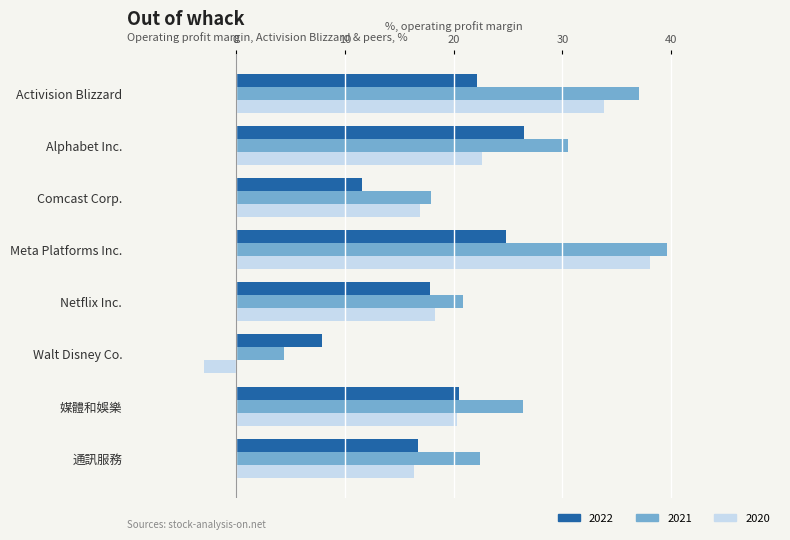

What is the spread (max minus min) of values at 媒體和娛樂?

6.1